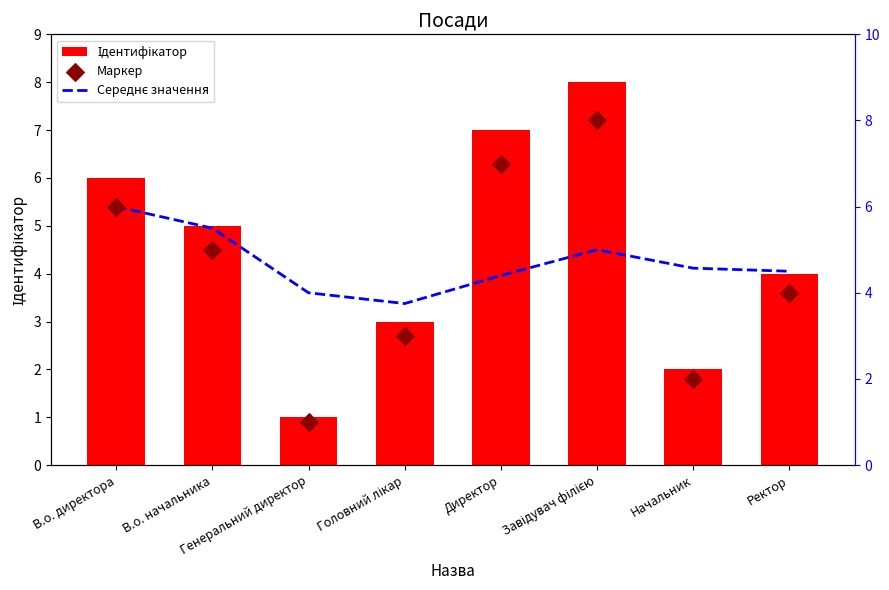

At how many categories does at least one series exceed 3?

8